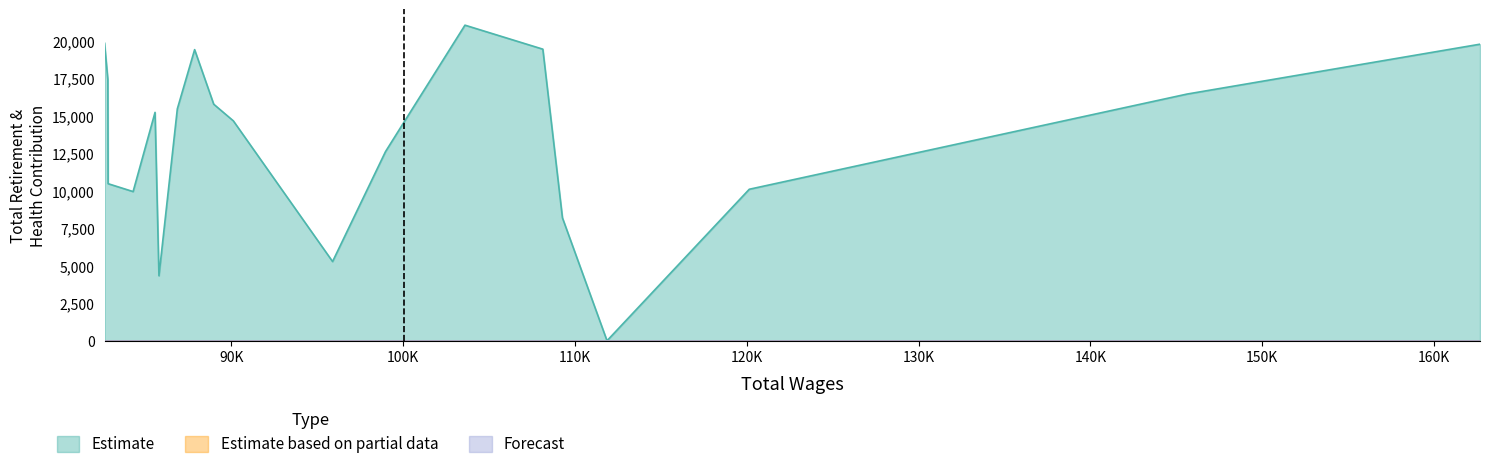

What is the maximum value shown in the chart?

21050